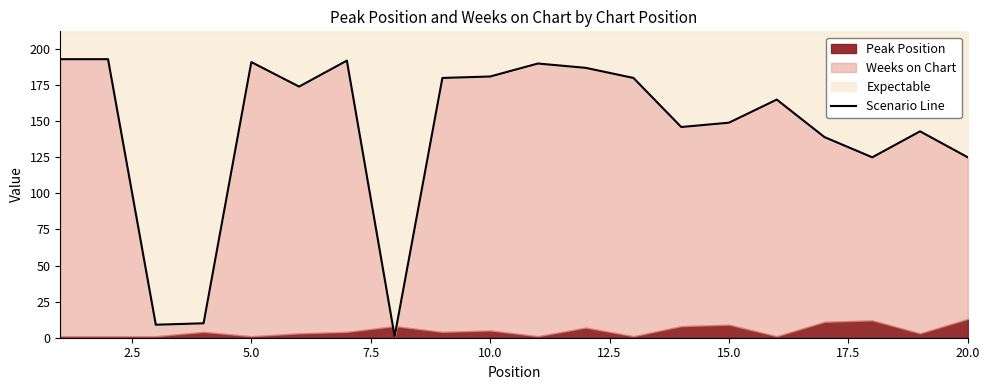

True or false: the data shows 41 at 18.

False